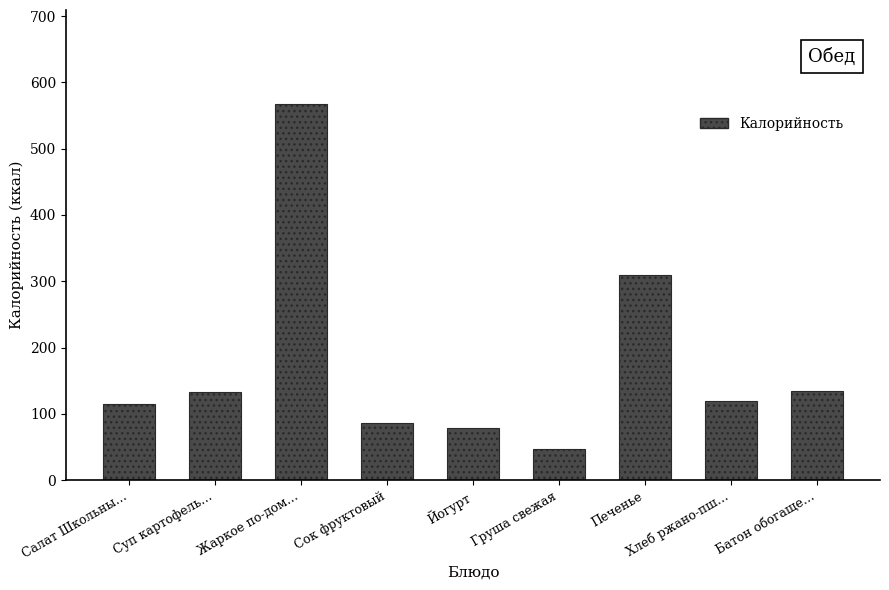

What is the sum of the values at Батон обогаще… and Салат Школьны…?

249.0